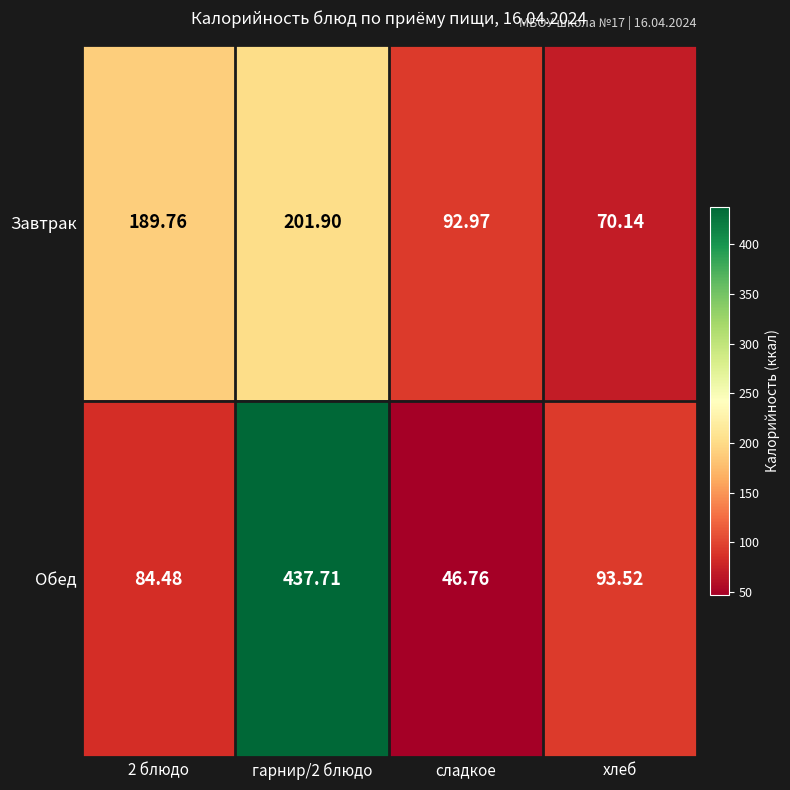

List the series in order of their overall mean, lowest first.

Завтрак, Обед